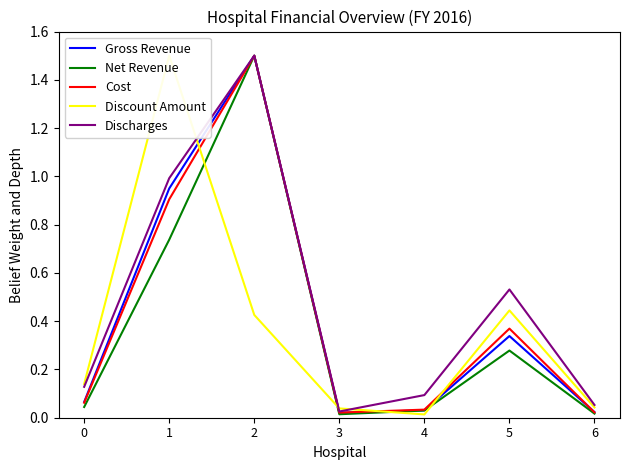

At which category is the sum across all series the highest?

2